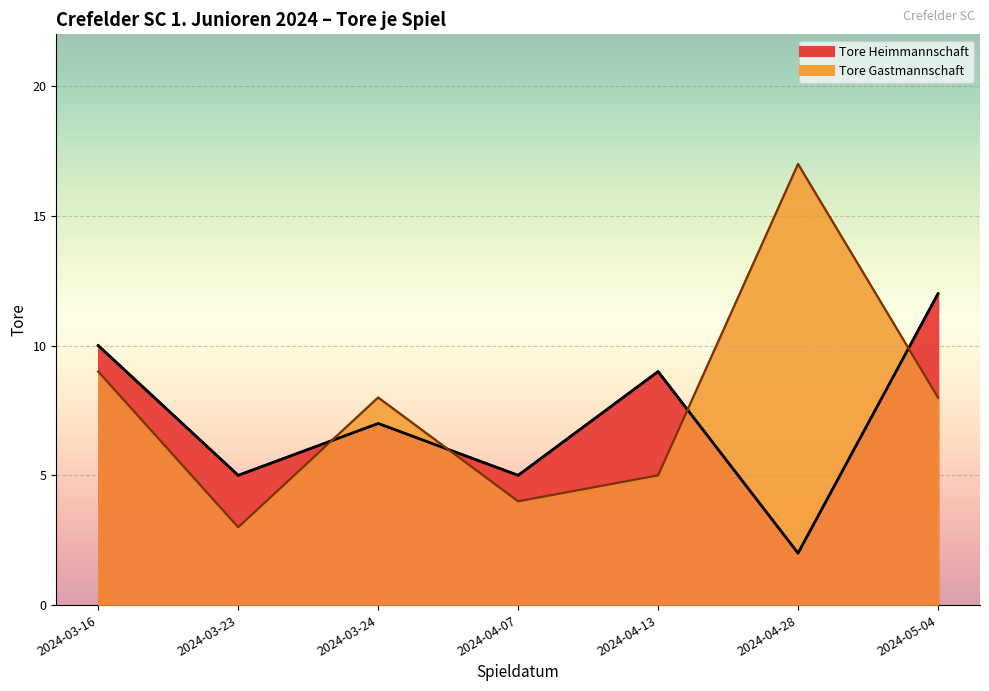

What is the label of the 7th point from the right?

2024-03-16